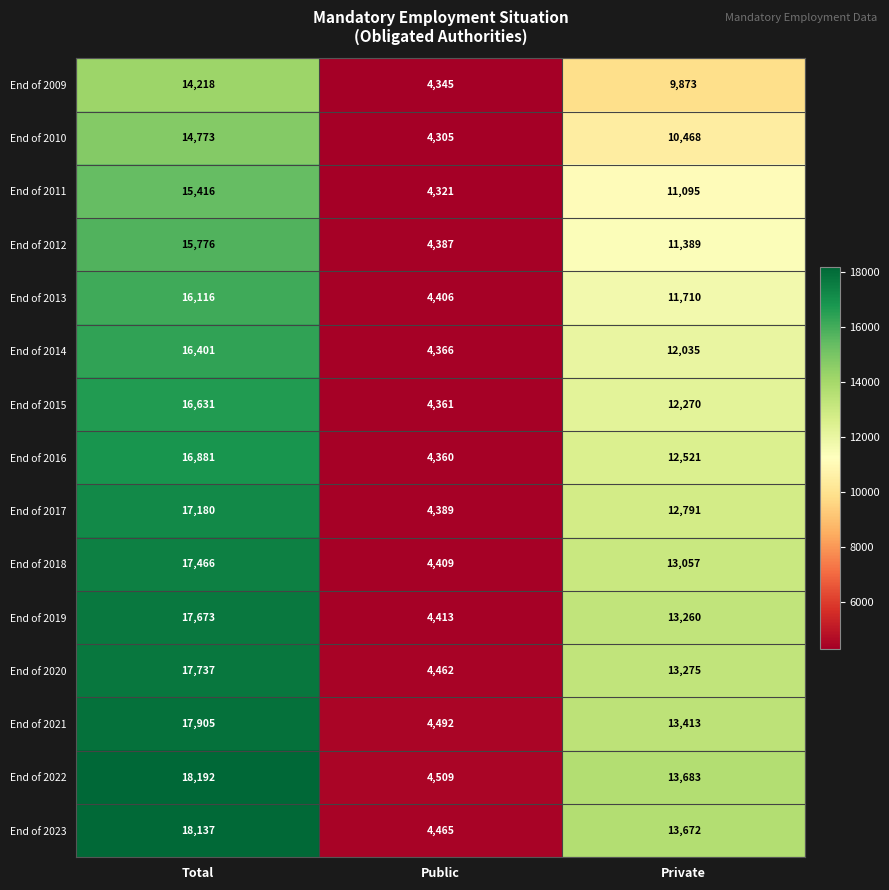

Which series has the largest range (max minus min)?

End of 2022